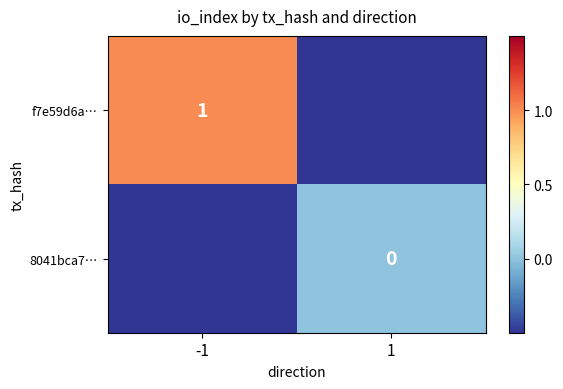

Is the value of f7e59d6a… at -1 greater than the value of 8041bca7… at 1?

Yes